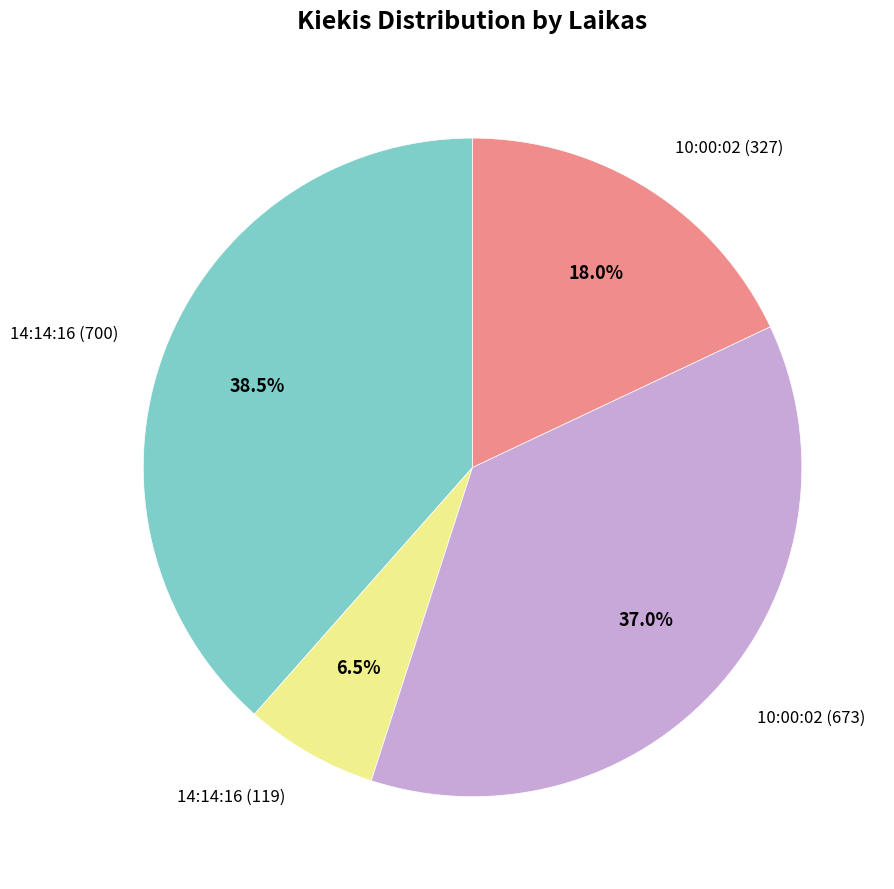

How many segments does this pie chart have?

4